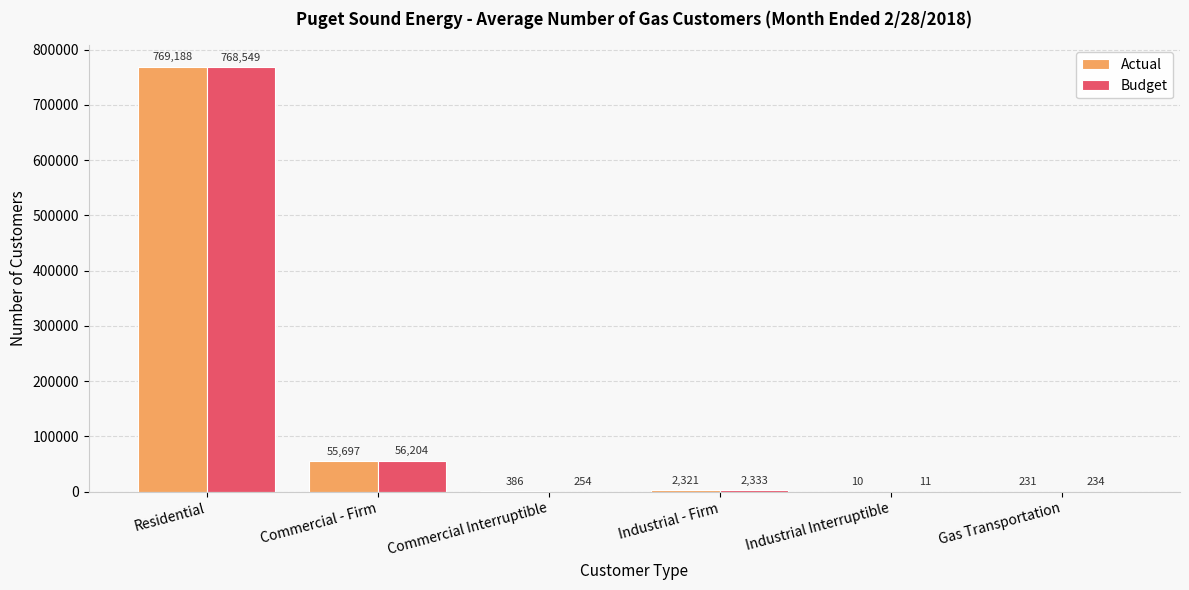

Reading left to right, what are all the values shown in this chart?

Actual: Residential=769188	Commercial - Firm=55697	Commercial Interruptible=386	Industrial - Firm=2321	Industrial Interruptible=10	Gas Transportation=231
Budget: Residential=768549	Commercial - Firm=56204	Commercial Interruptible=254	Industrial - Firm=2333	Industrial Interruptible=11	Gas Transportation=234